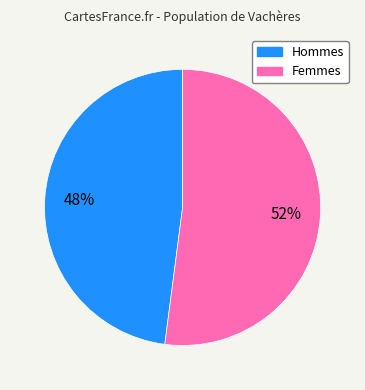

Is there a majority slice in this chart?

Yes